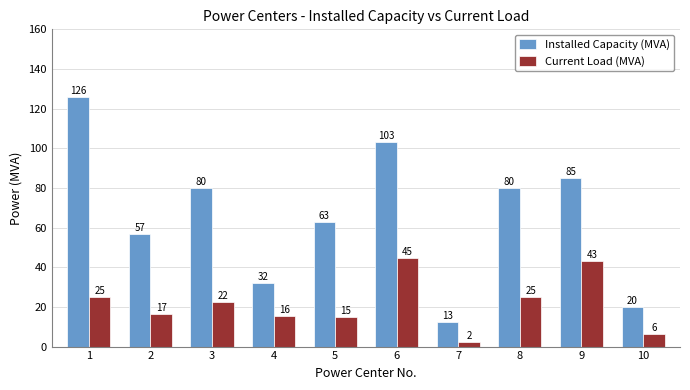

Is it true that Current Load (MVA) equals 4.0 at 4?

False